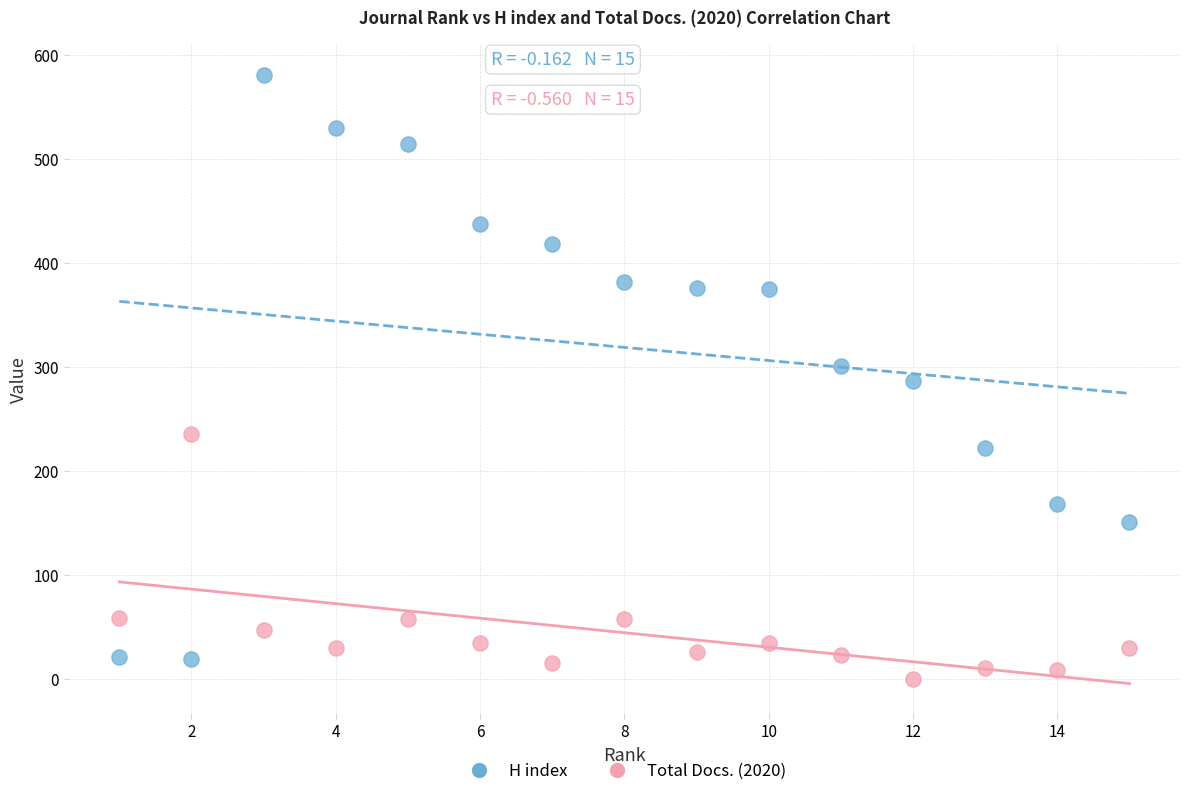

Which series contains the highest Y value?

H index